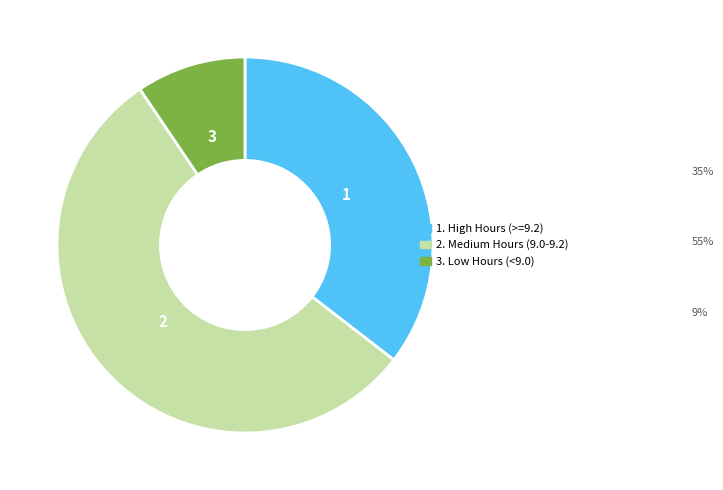

Is there any slice that represents more than half of the pie?

Yes